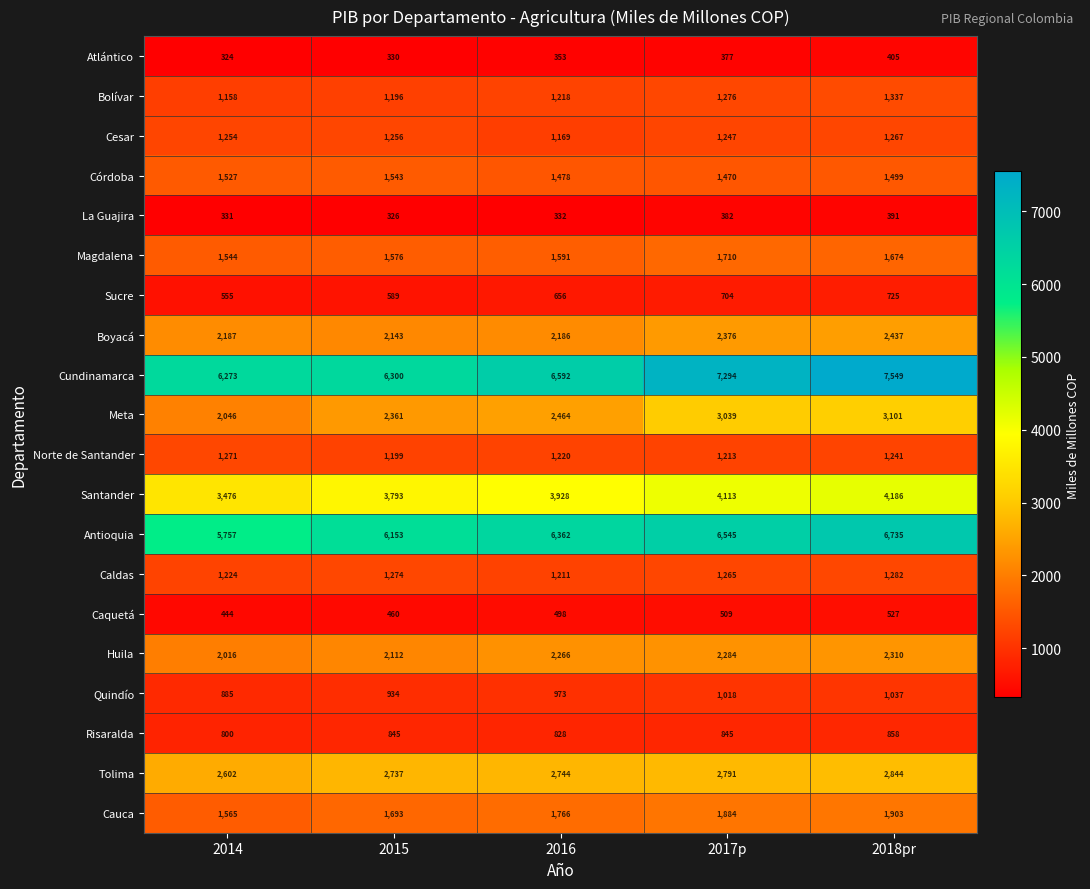

What is the spread (max minus min) of values at 2014?

5949